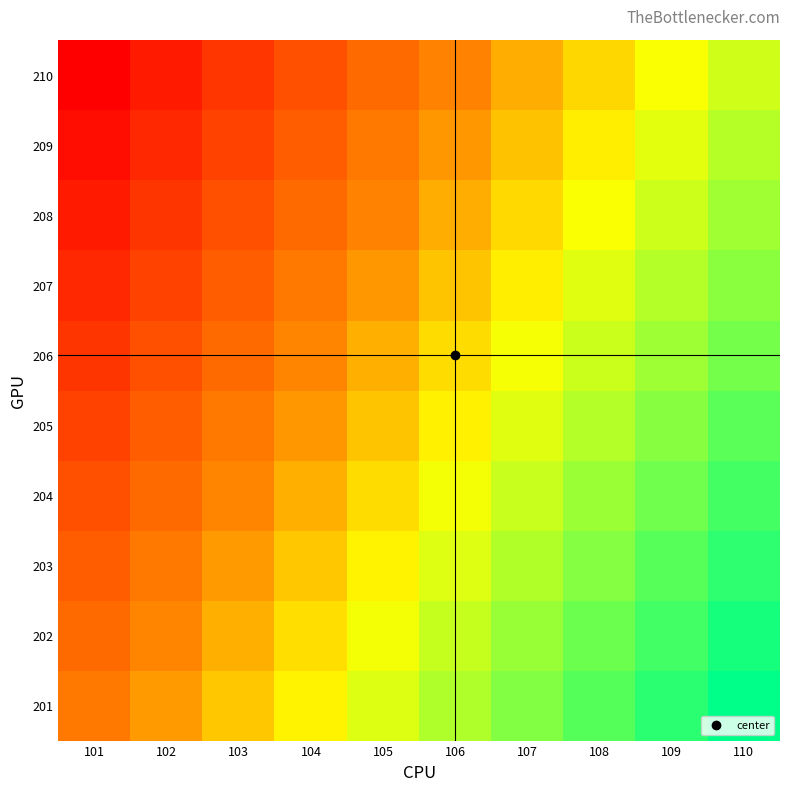

What is the total value across all series at 103?

20.0